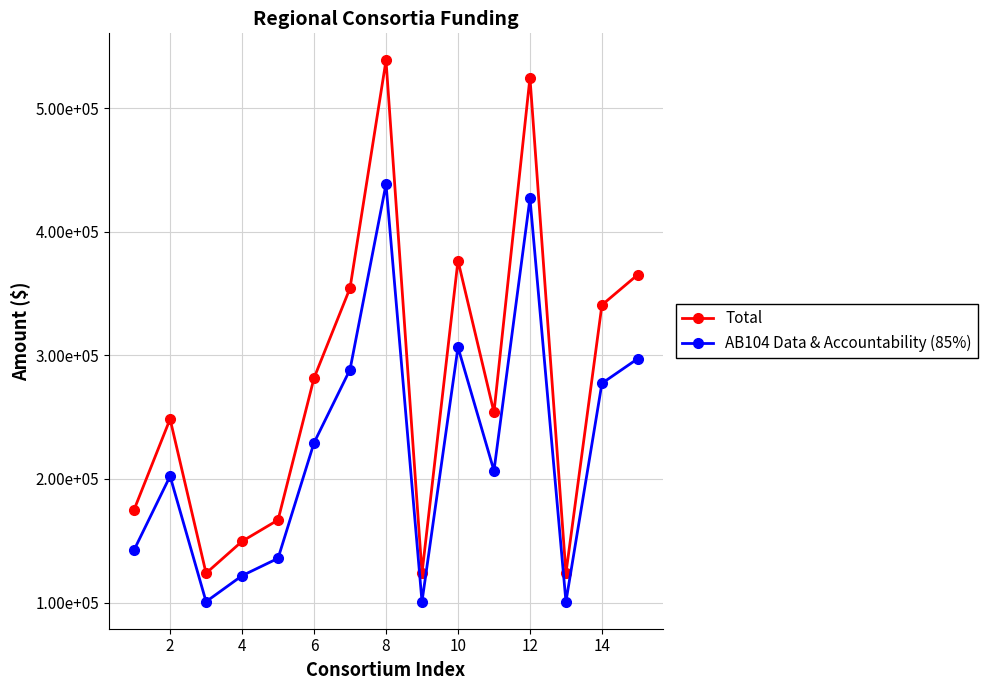

Is this an area chart (filled region under the line)?

No